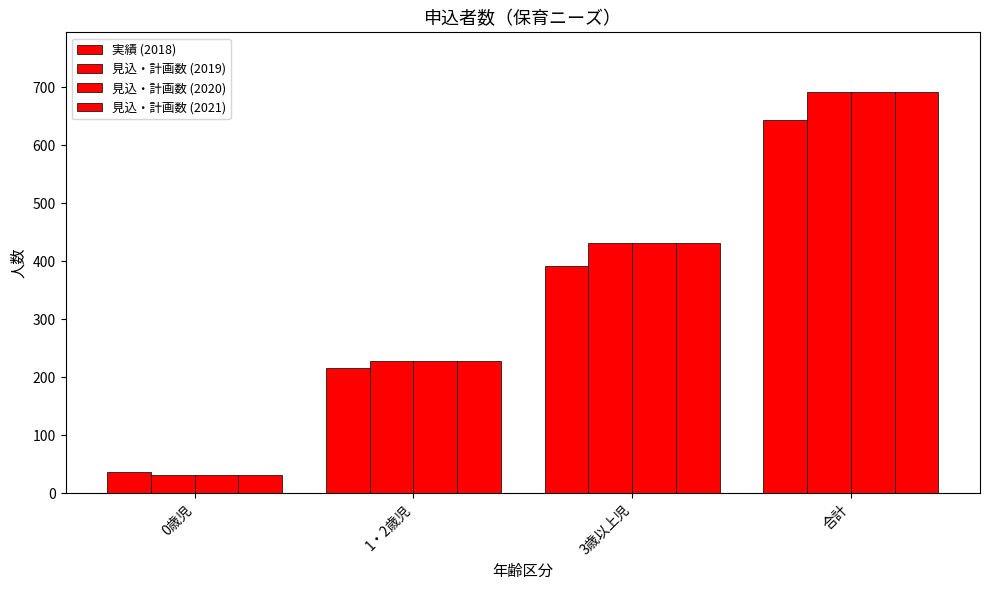

Reading right to left, extract all data points from this chart.

実績 (2018): 合計=643	3歳以上児=391	1・2歳児=215	0歳児=37
見込・計画数 (2019): 合計=691	3歳以上児=431	1・2歳児=228	0歳児=32
見込・計画数 (2020): 合計=691	3歳以上児=431	1・2歳児=228	0歳児=32
見込・計画数 (2021): 合計=691	3歳以上児=431	1・2歳児=228	0歳児=32